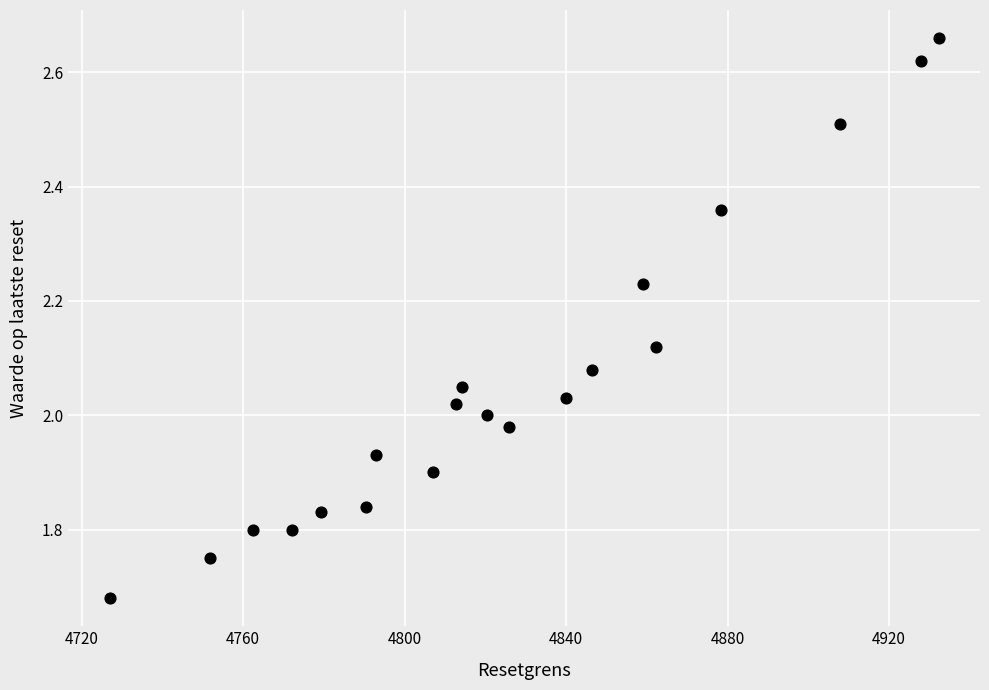

What is the range of X values (max minus min)?

205.3